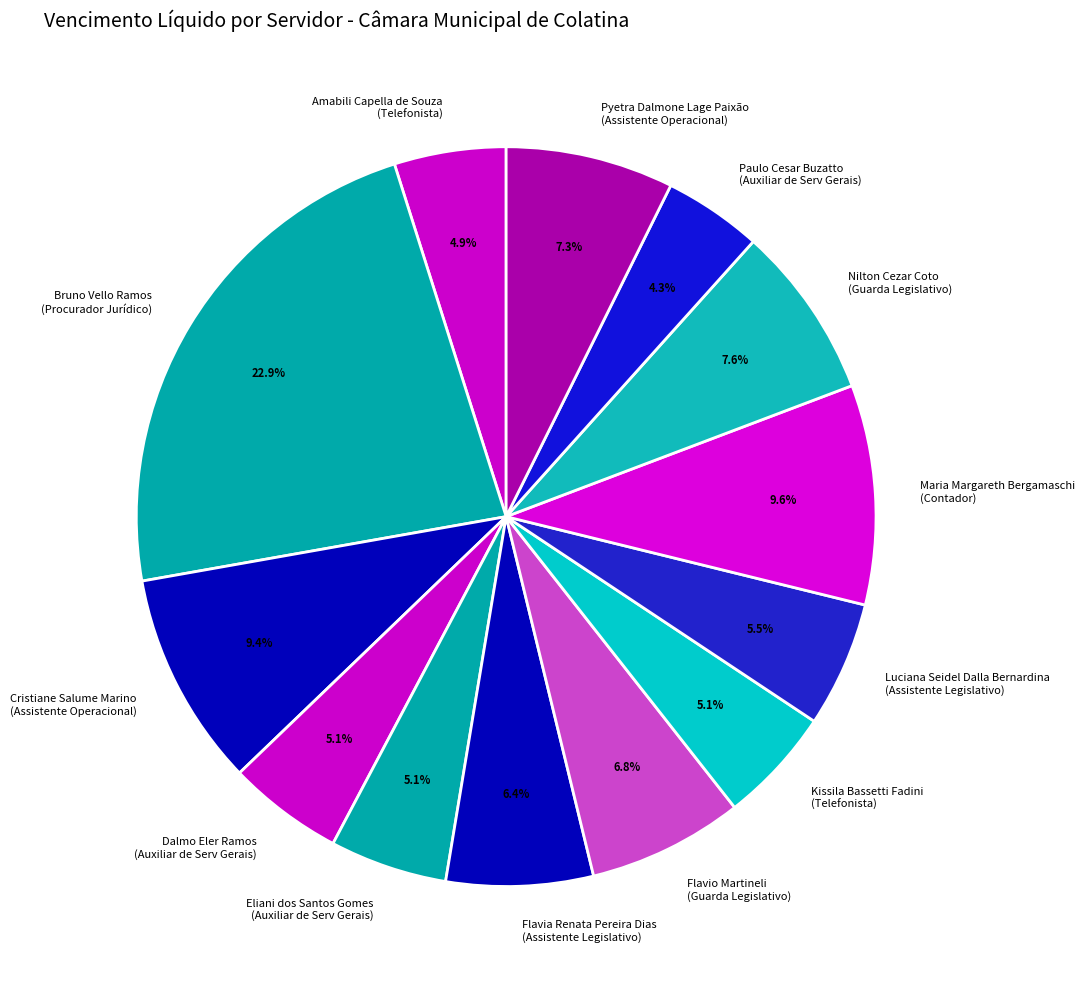

How many slices are in this pie chart?

13